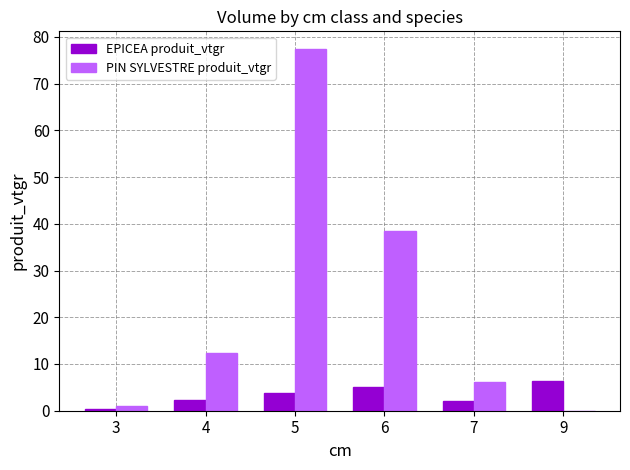

What is the sum of all PIN SYLVESTRE produit_vtgr values?

135.2